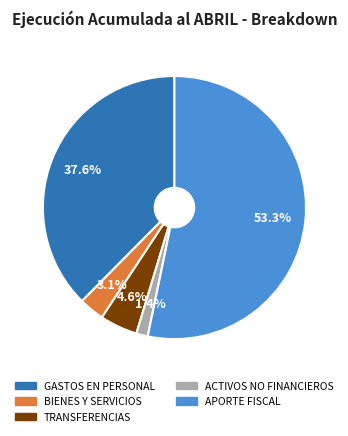

Is there any slice that represents more than half of the pie?

Yes